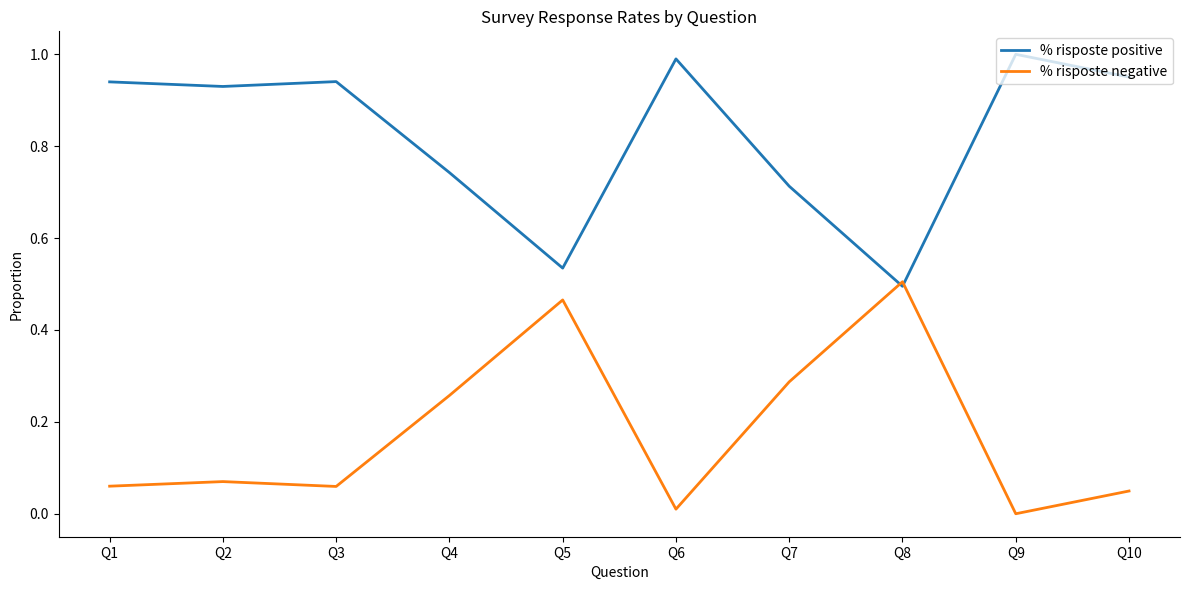

The % risposte positive series shows 1.7 at Q10. True or false?

False